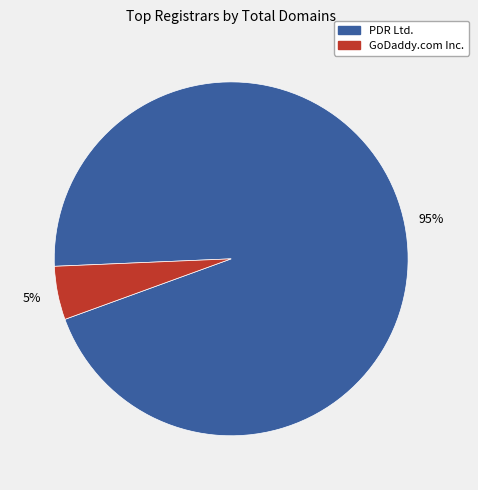

To the nearest percent, what is the average slice percentage?

50%